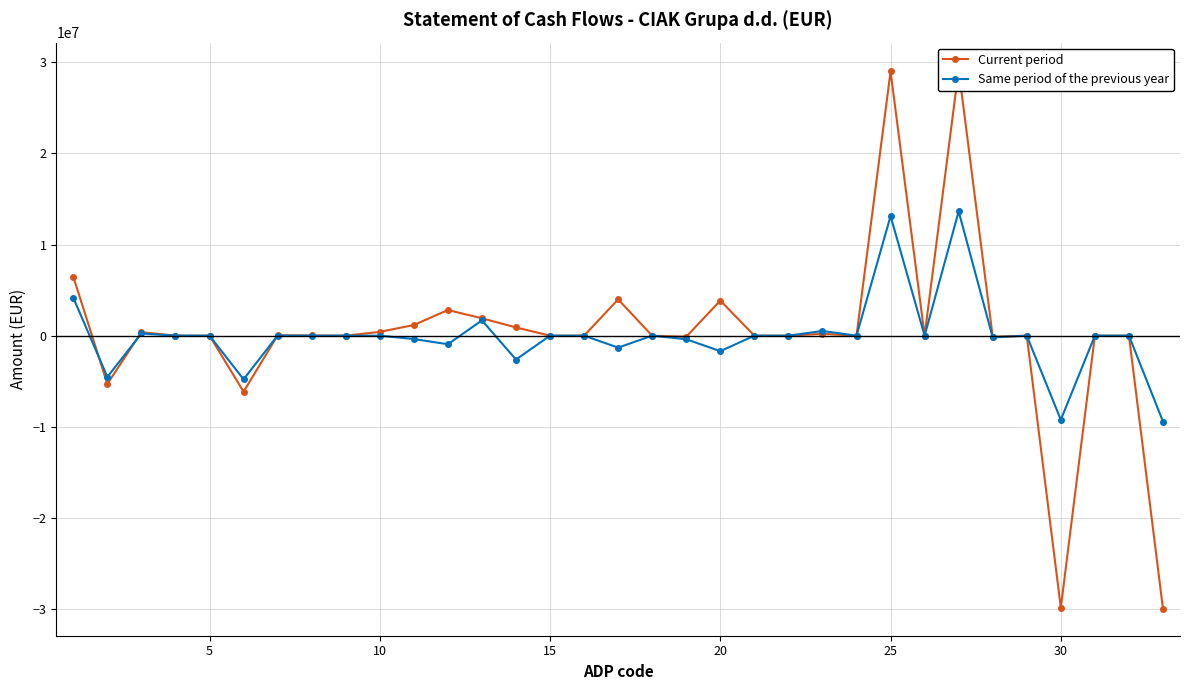

What is the lowest value of the Same period of the previous year series?

-9424607